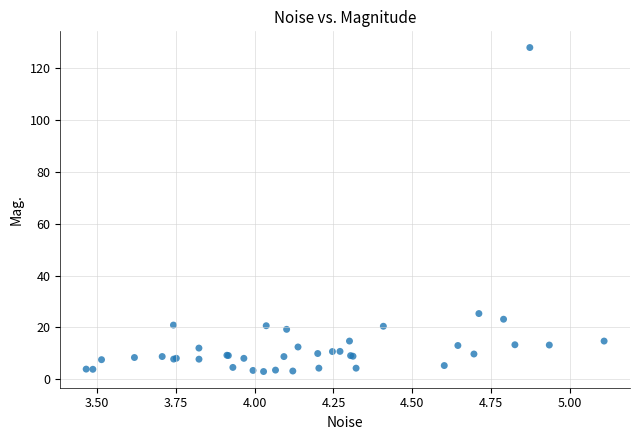

What Y value in the scatter plot is closest to 65?

25.3